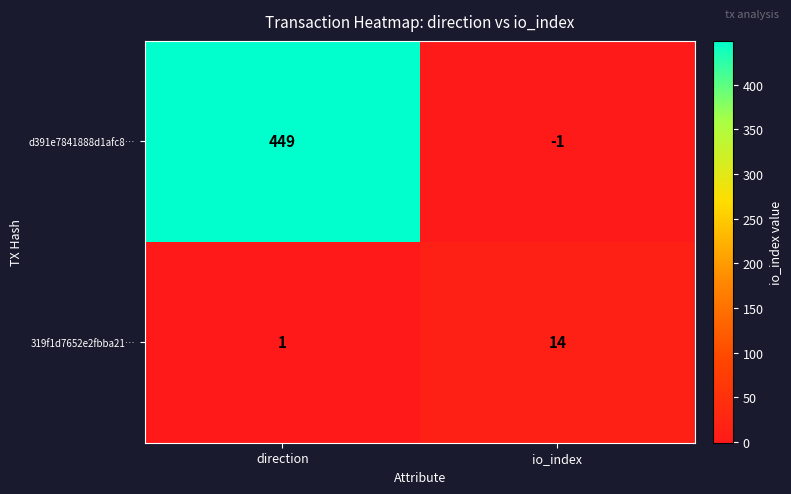

Rank the series by their maximum value, from lowest to highest.

319f1d7652e2fbba21…, d391e7841888d1afc8…